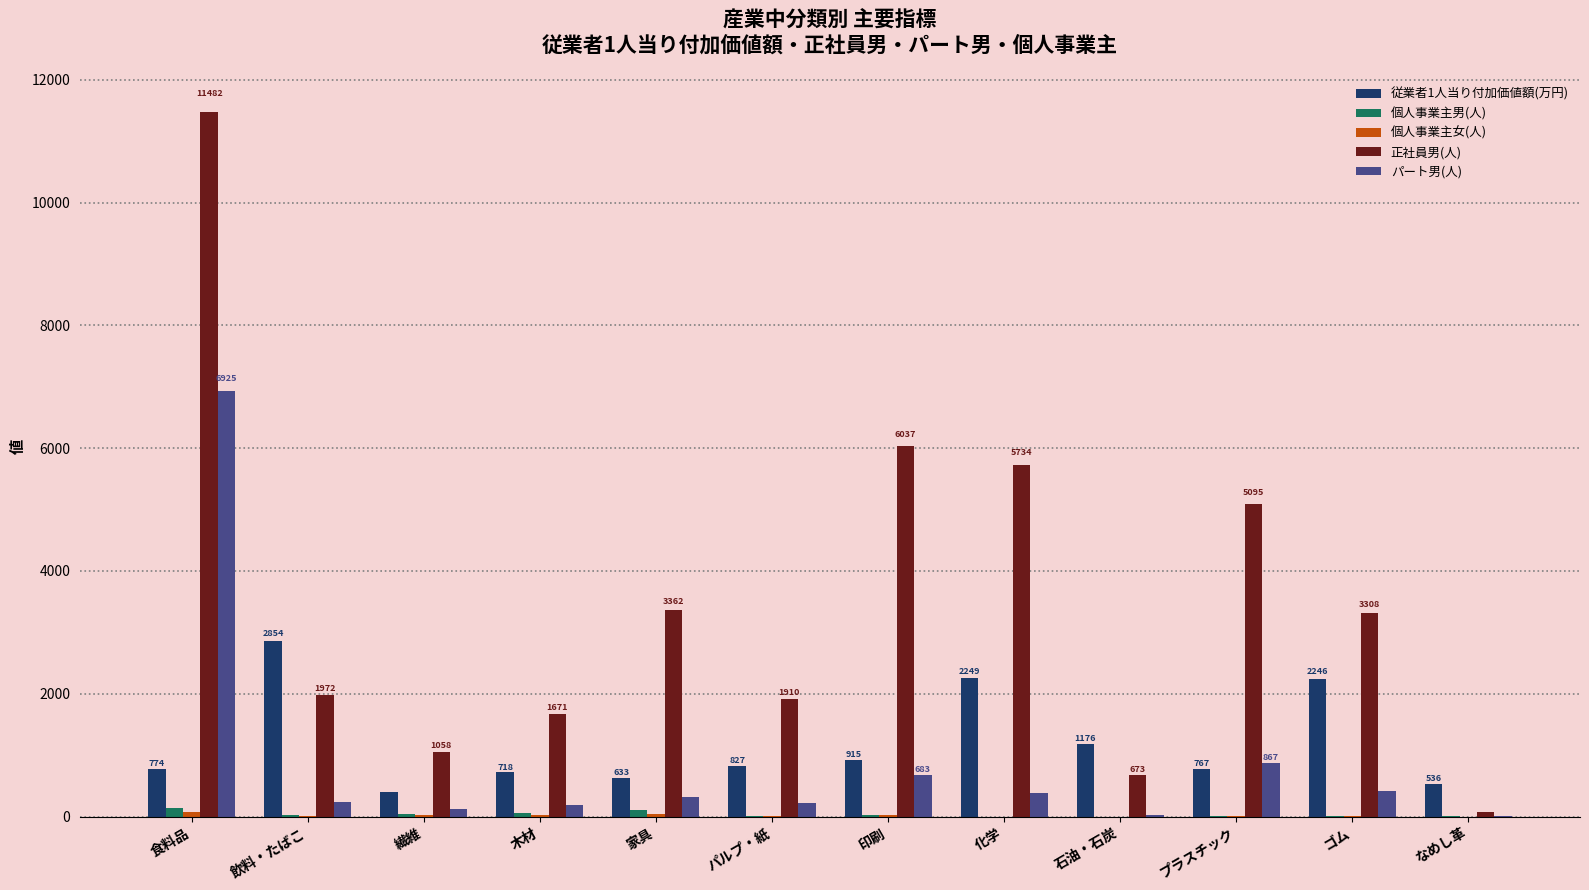

The 従業者1人当り付加価値額(万円) series shows 827.9 at パルプ・紙. True or false?

True